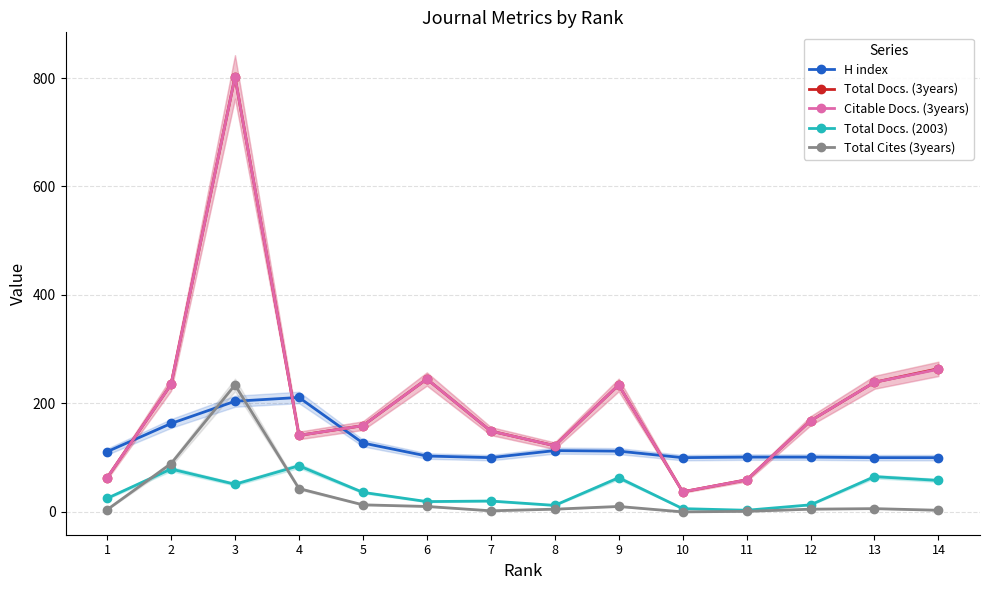

What is the difference between the highest and lowest values at 14?

261